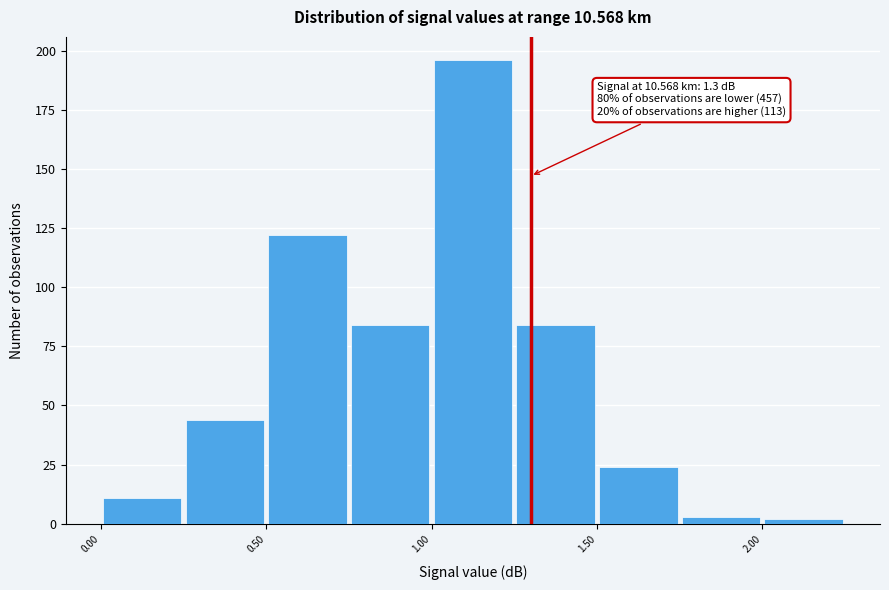

Which range on the x-axis has the tallest bar?

1.00 to 1.25